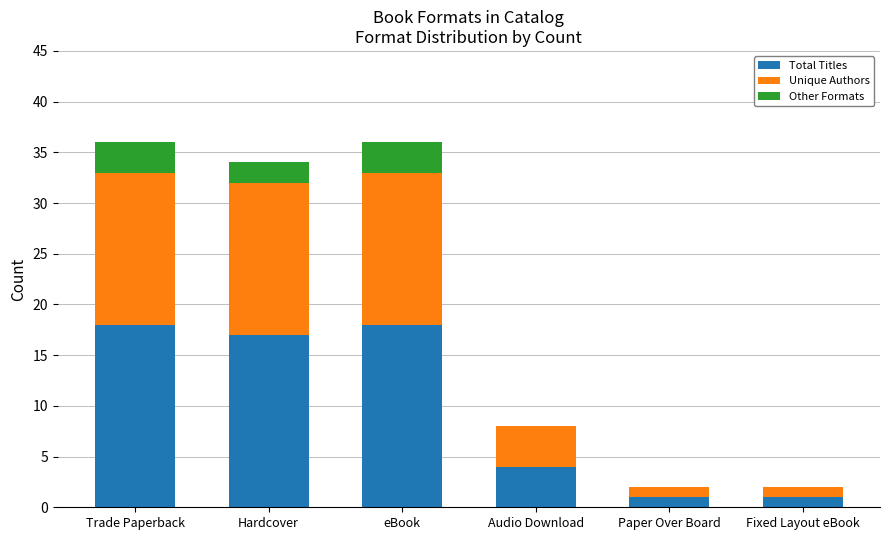

What is the sum of all Total Titles values?

59